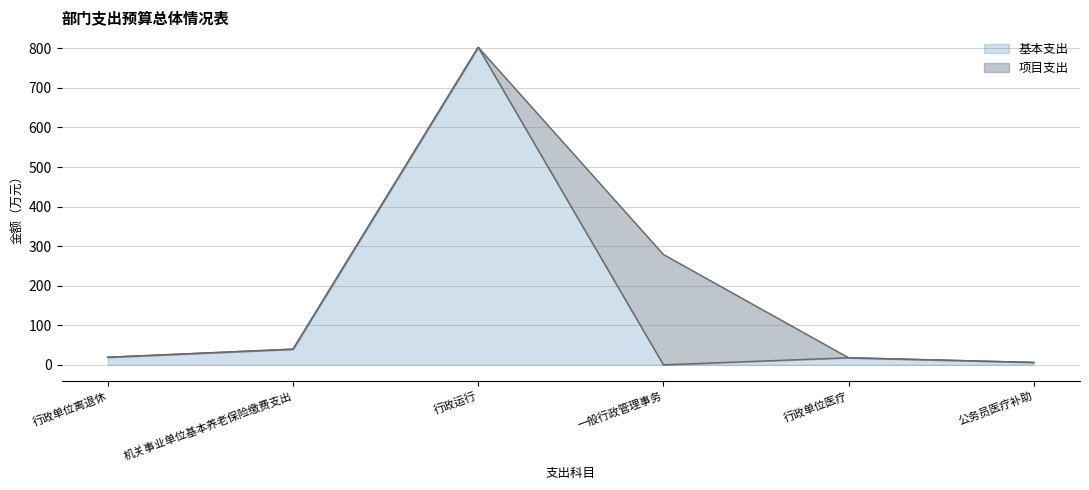

What is the average value?

147.6